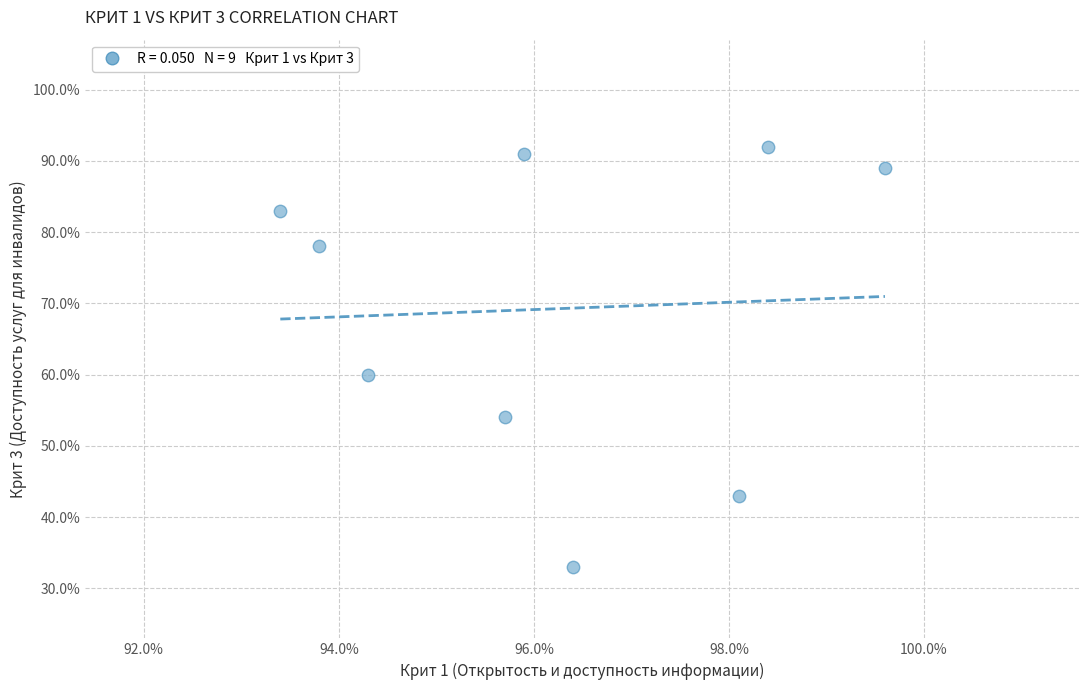

What Y value in the scatter plot is closest to 62?

60